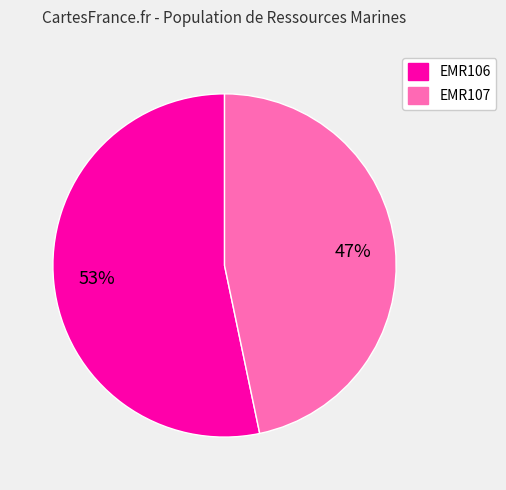

The EMR107 slice represents 47% of the pie. True or false?

True